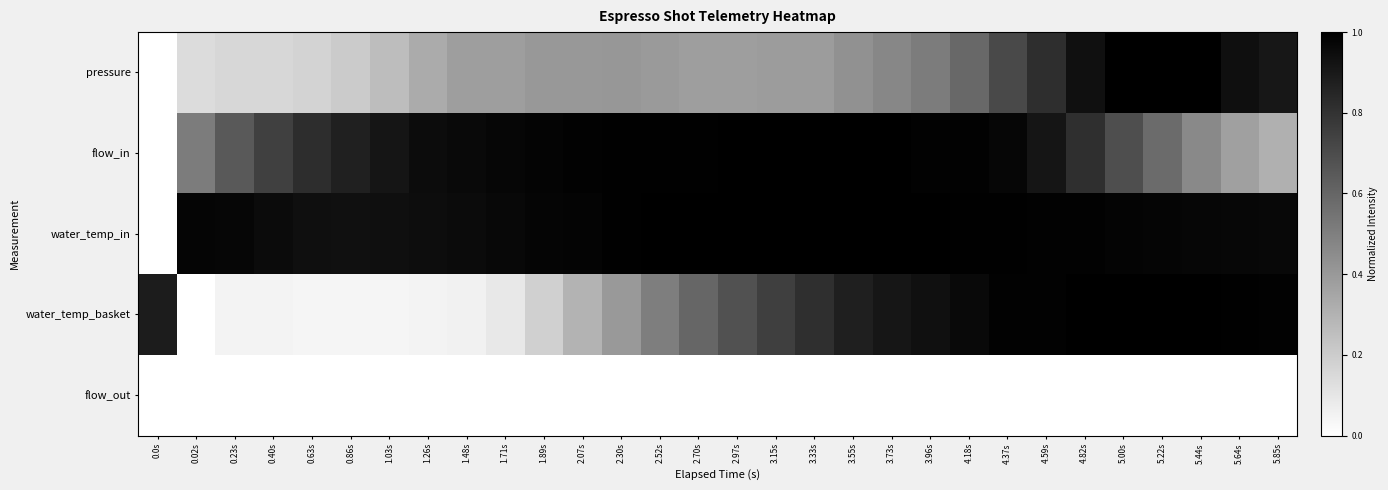

Which has a higher value, 4.18s or 1.89s?

4.18s